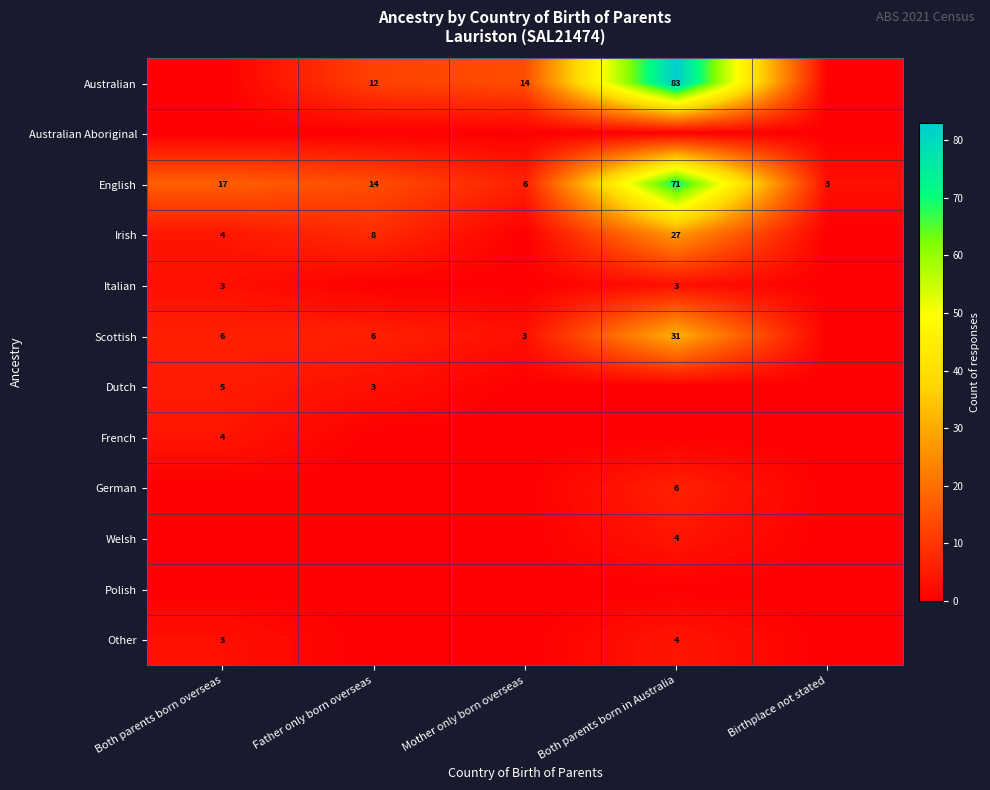

How many categories are shown in the chart?

5